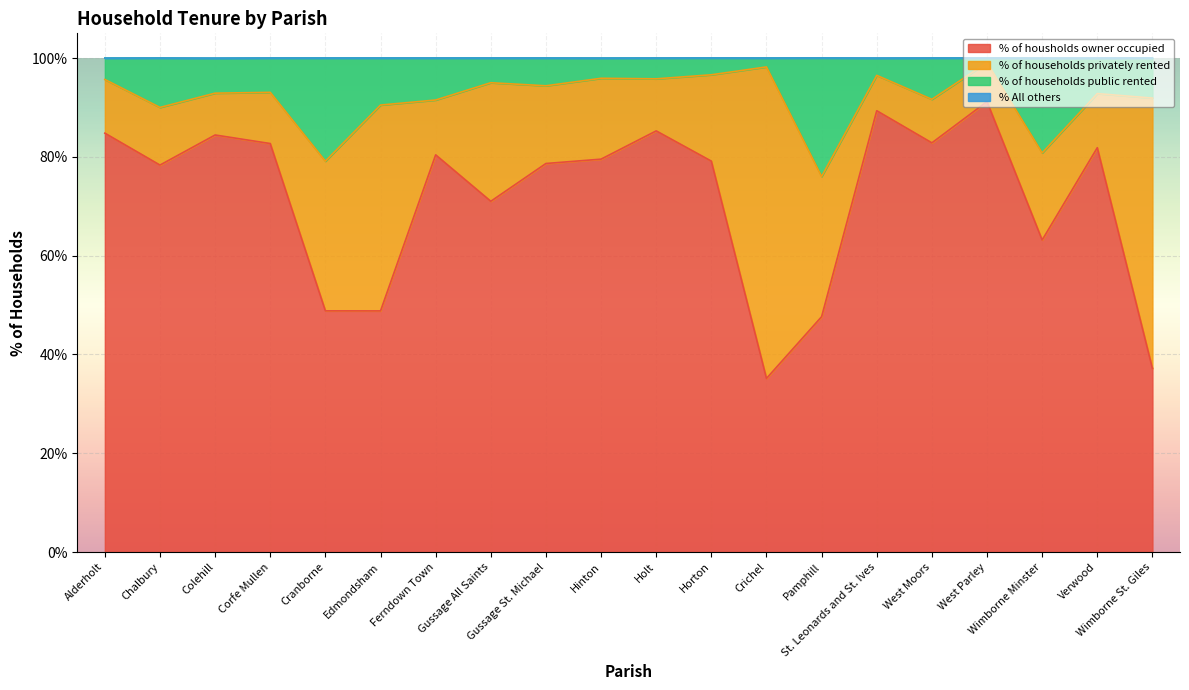

What is the lowest value of the % of housholds owner occupied series?

35.1